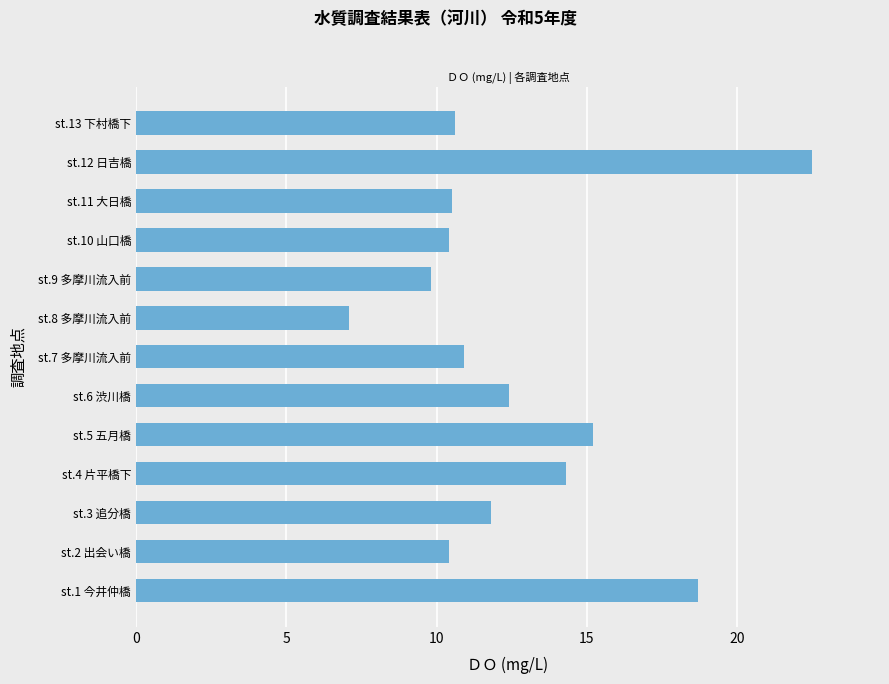

At which label is the value closest to 14?

st.4 片平橋下